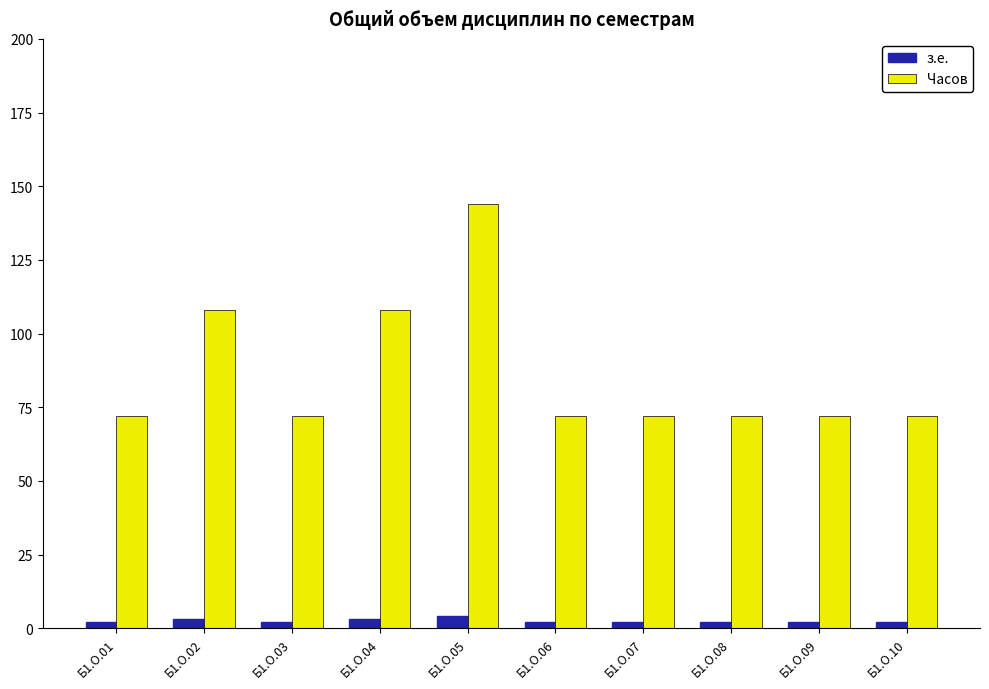

Which series has the largest total across all categories?

Часов